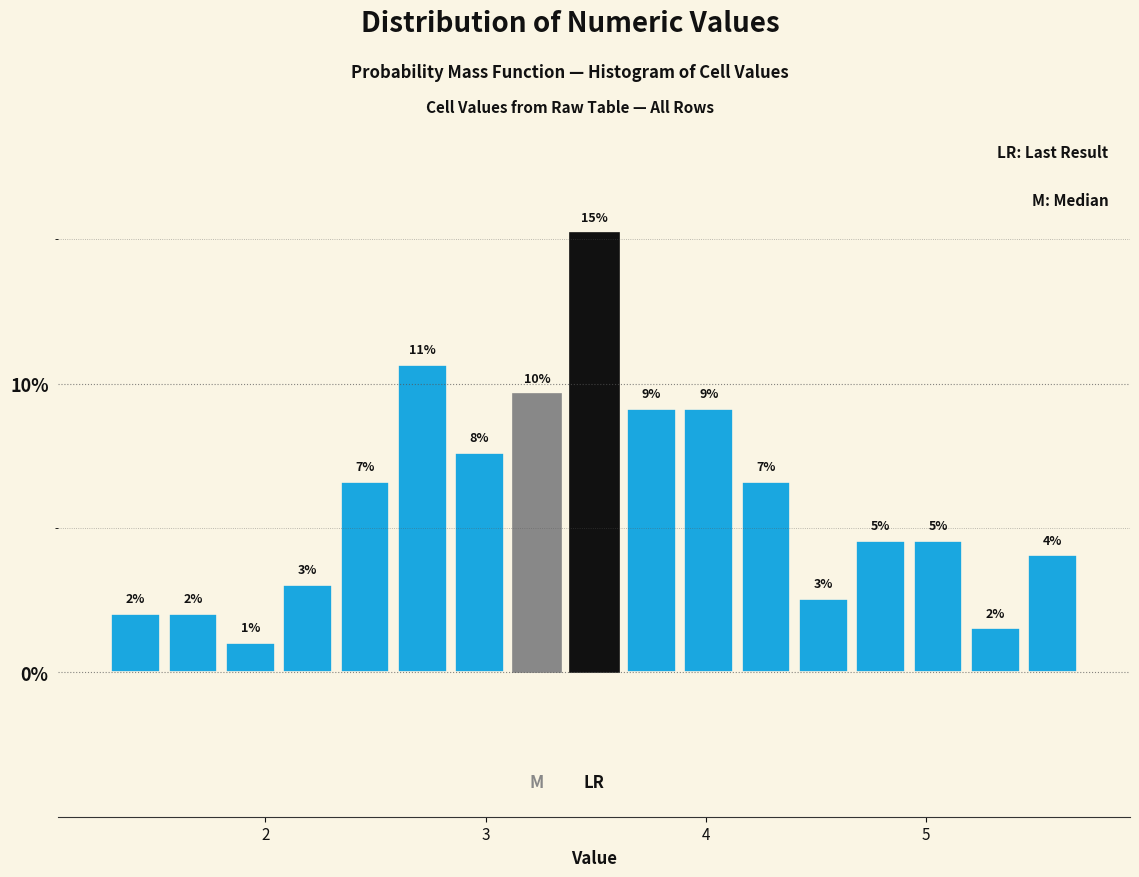

Read against the x-axis, roughly where is the centre of the tallest bar?

3.5